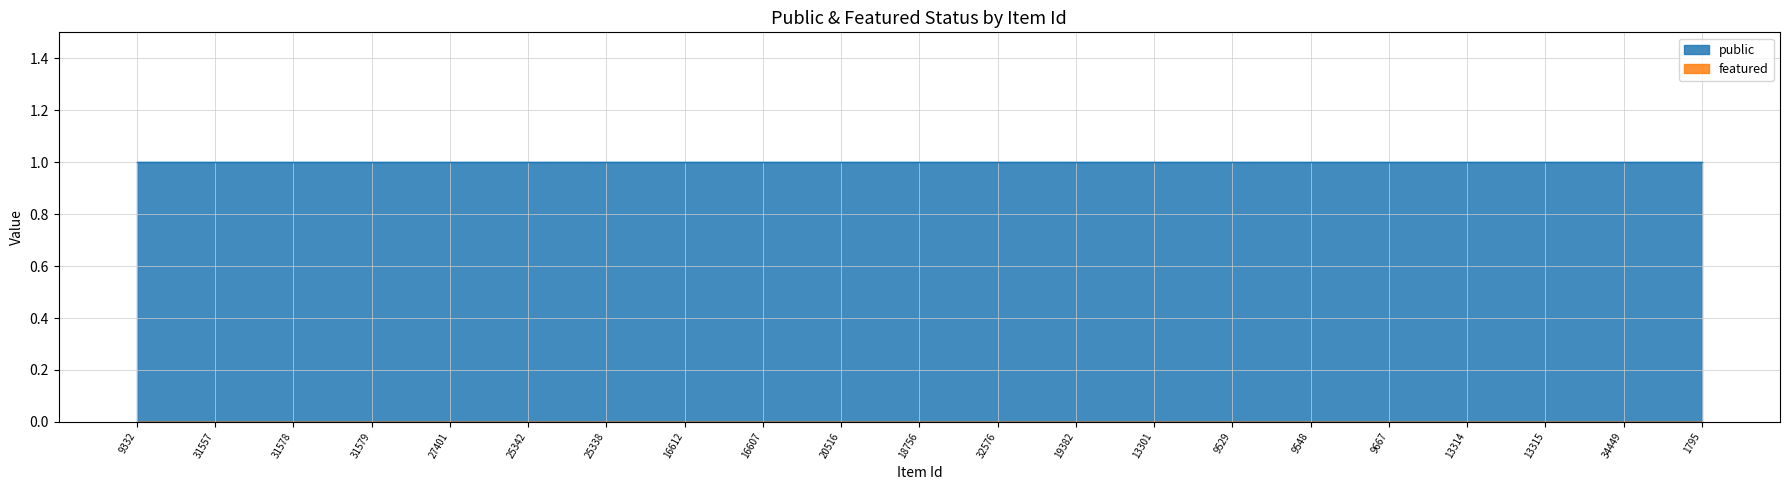

What is the average value of the public series?

1